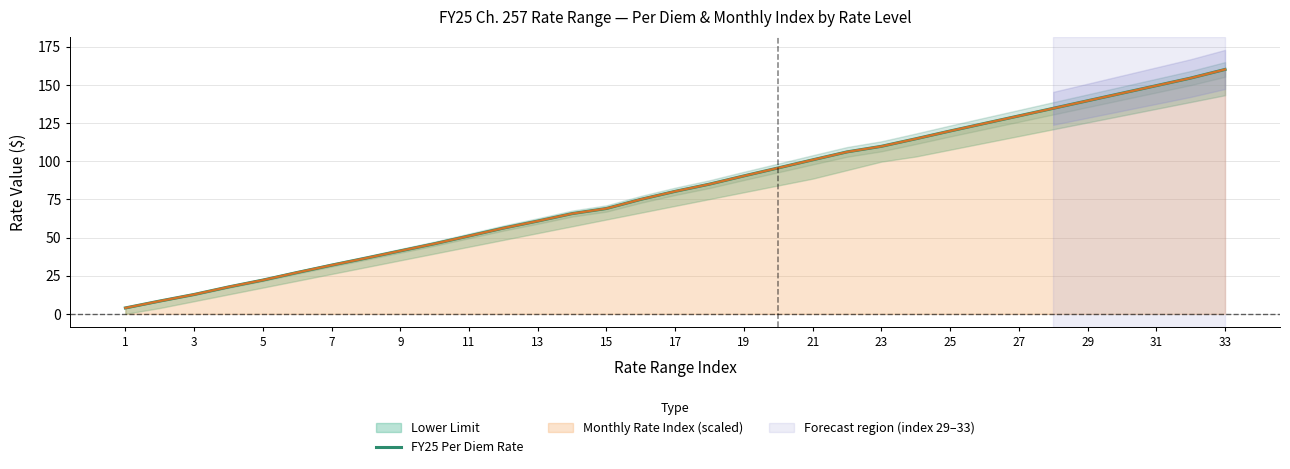

What is the highest value of the Monthly Rate Index (scaled) series?

160.1